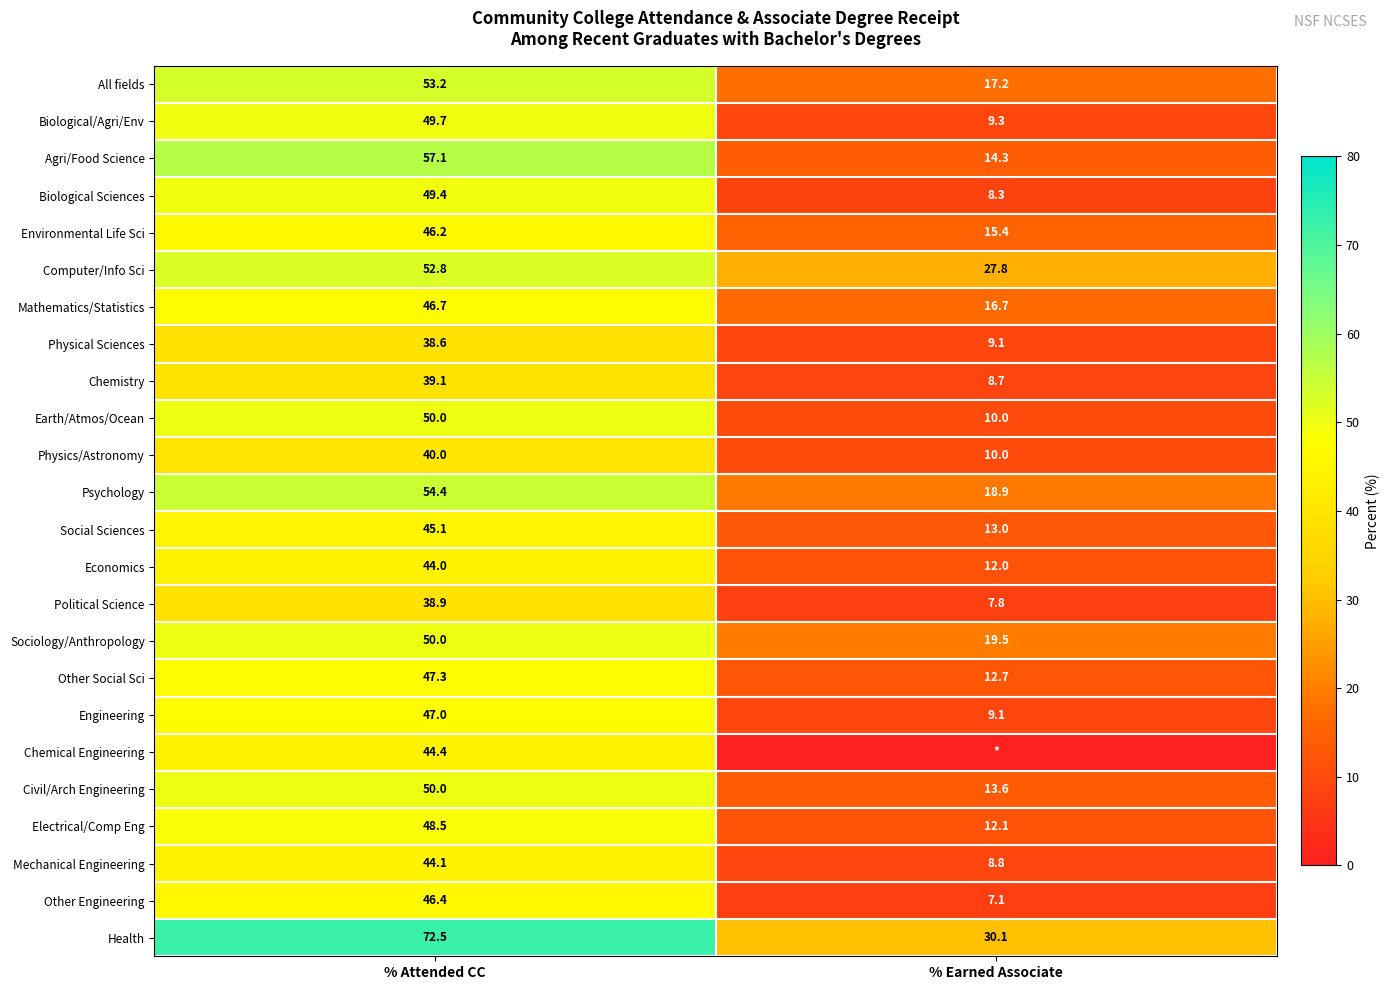

Is it true that Physics/Astronomy equals 14.3 at % Earned Associate?

False